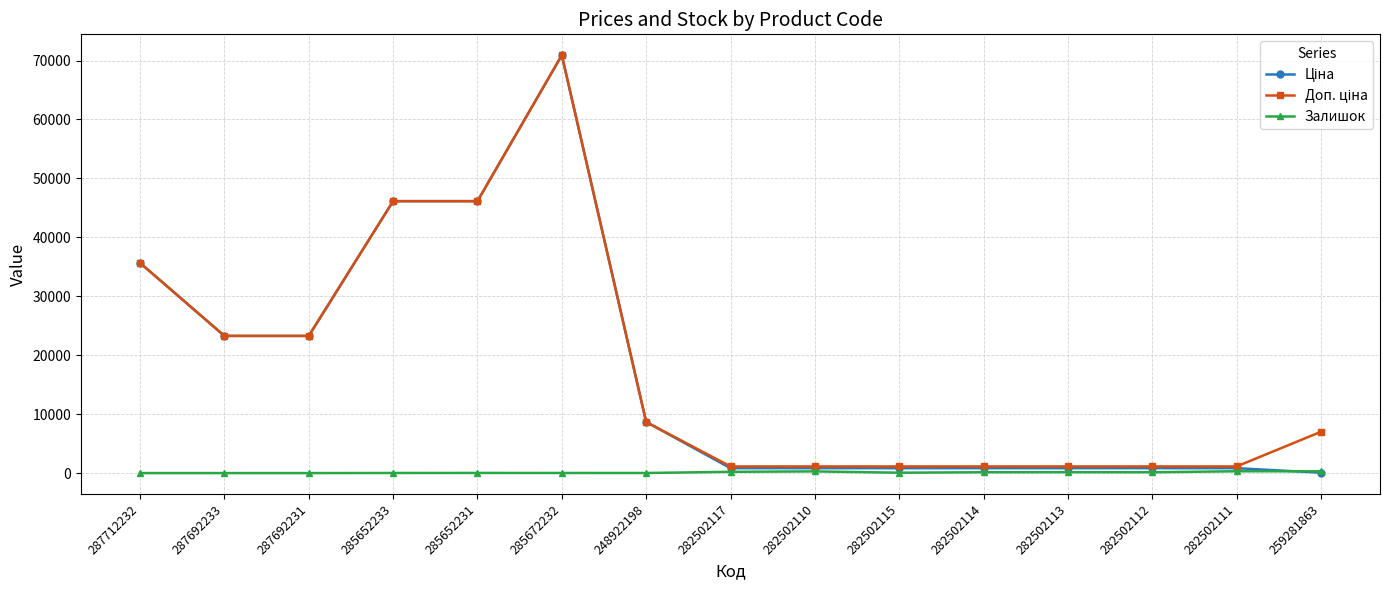

At which category is the sum across all series the highest?

285672232